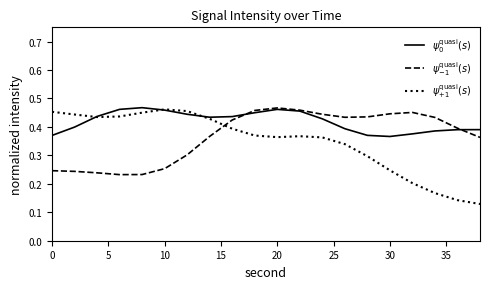

What are all the series names shown in the legend?

$\psi^{\mathrm{quasi}}_{0}(s)$, $\psi^{\mathrm{quasi}}_{-1}(s)$, $\psi^{\mathrm{quasi}}_{+1}(s)$